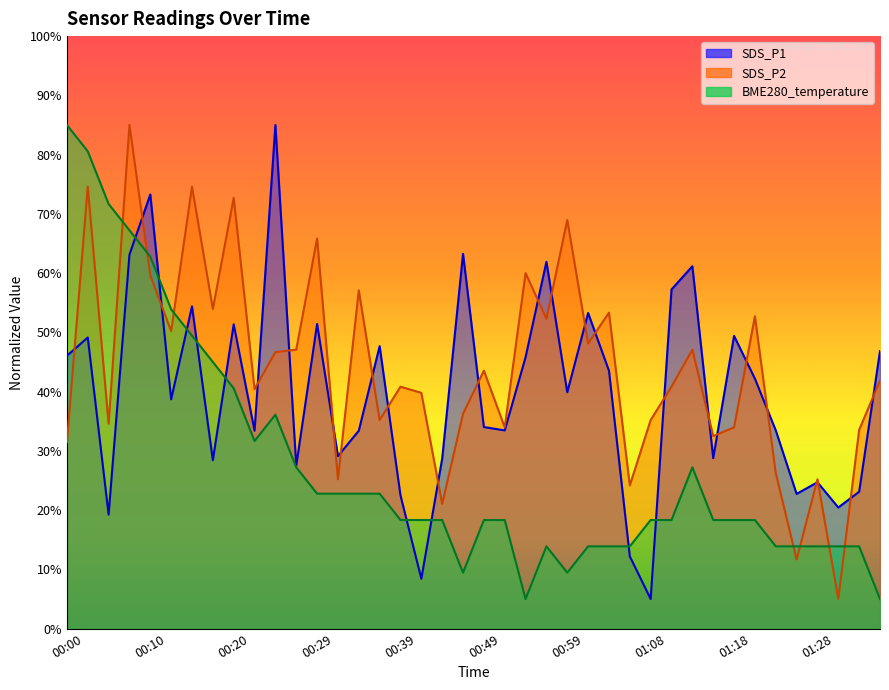

True or false: SDS_P1 has a value of 45.8 at 00:54.

True